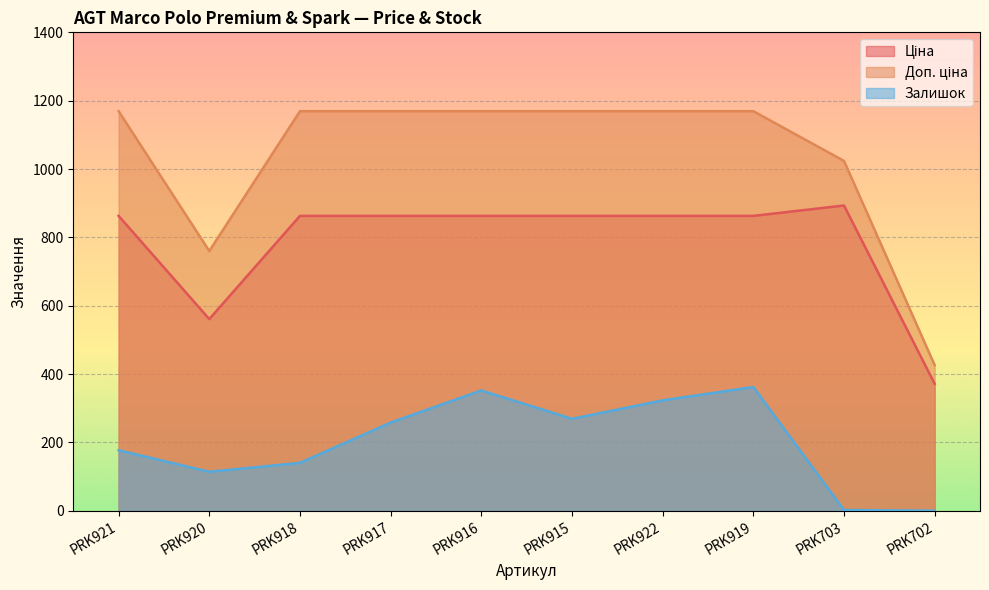

At how many categories does at least one series exceed 752?

9